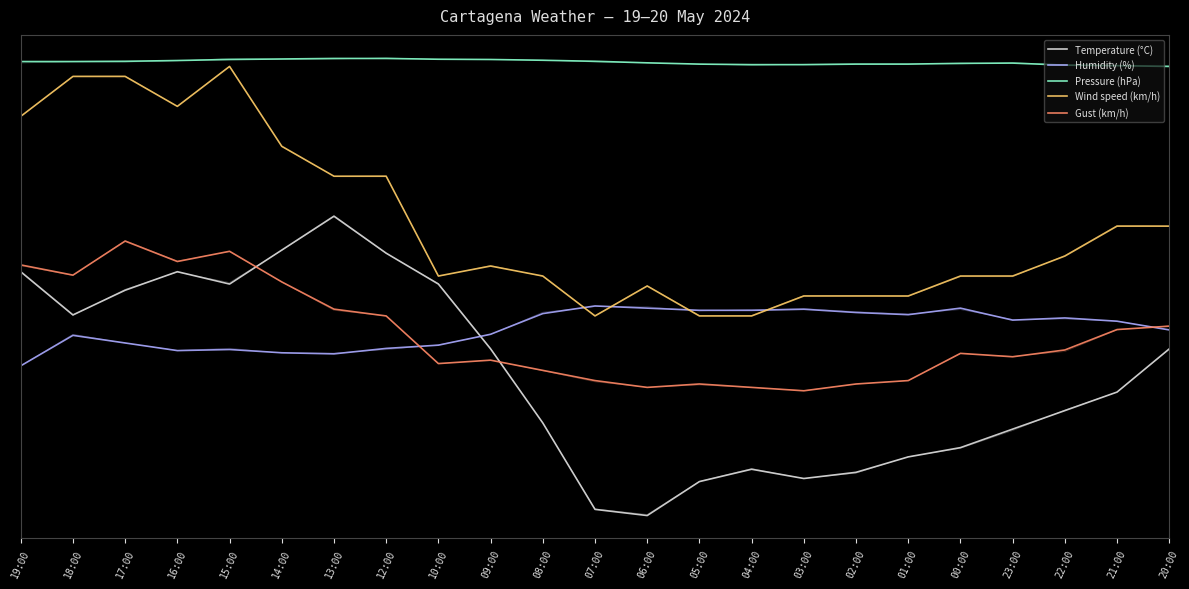

What is the sum of all Pressure (hPa) values?

2089.9